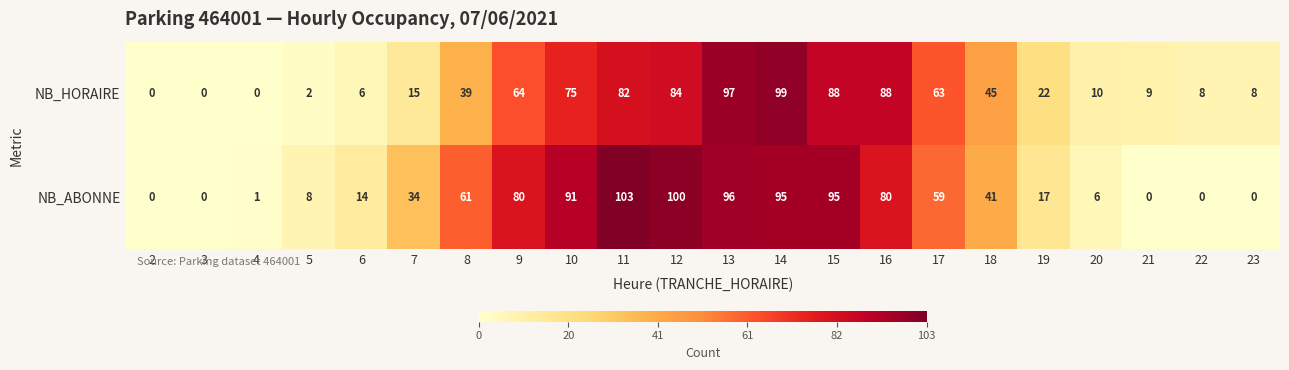

The NB_HORAIRE series shows -39 at 3. True or false?

False